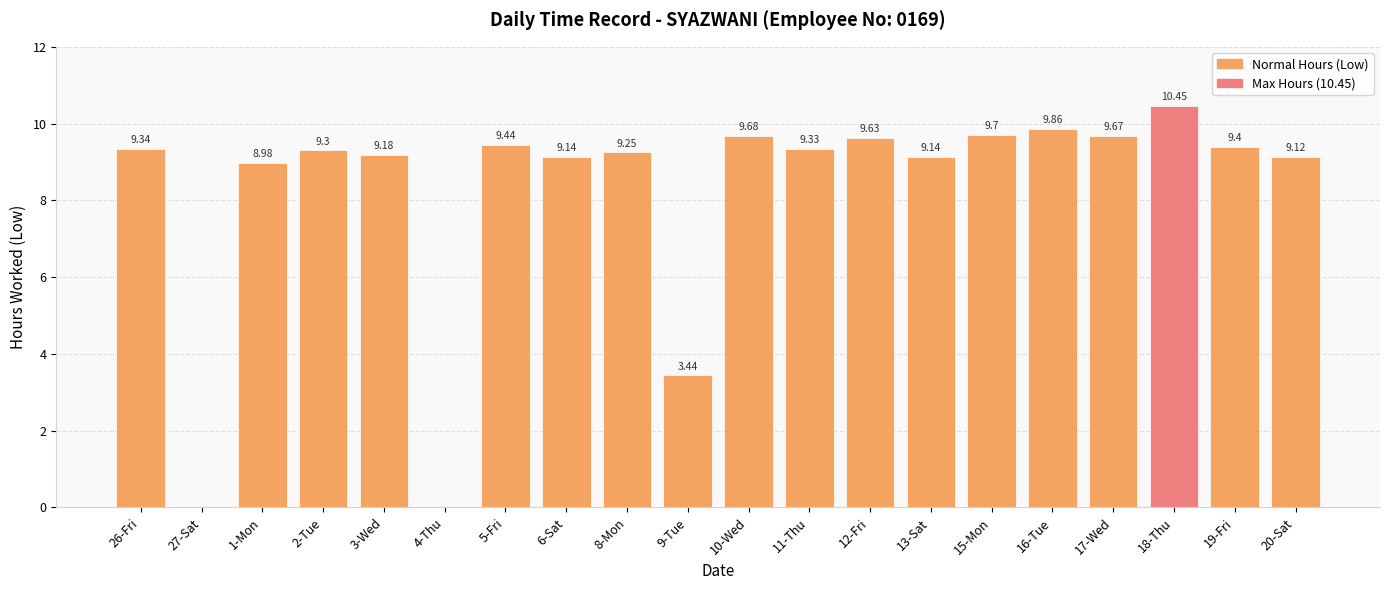

What is the sum of the values at 26-Fri and 5-Fri?

18.8